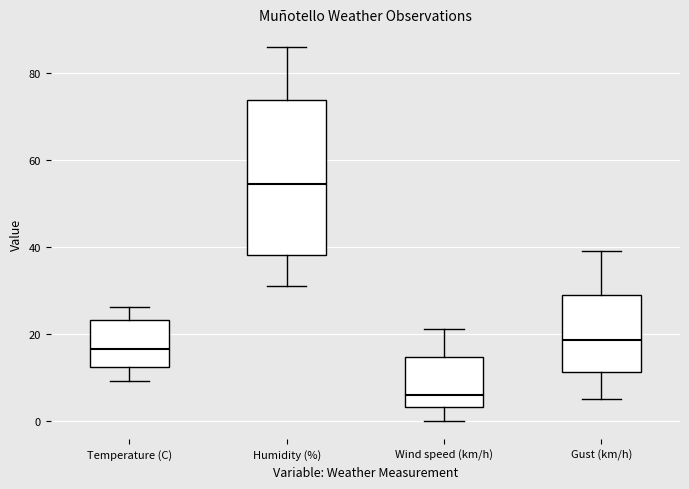

Reading left to right, read every box against the y-axis: the position of its median line, the range the box covers, and the ends of its whiskers. The values are not printed on the chart, so give them approximately, as read against the axis.

Temperature (C): median 16, box 12 to 24, whiskers 10 to 26
Humidity (%): median 54, box 38 to 74, whiskers 32 to 86
Wind speed (km/h): median 6, box 4 to 14, whiskers 0 to 22
Gust (km/h): median 18, box 12 to 30, whiskers 6 to 40